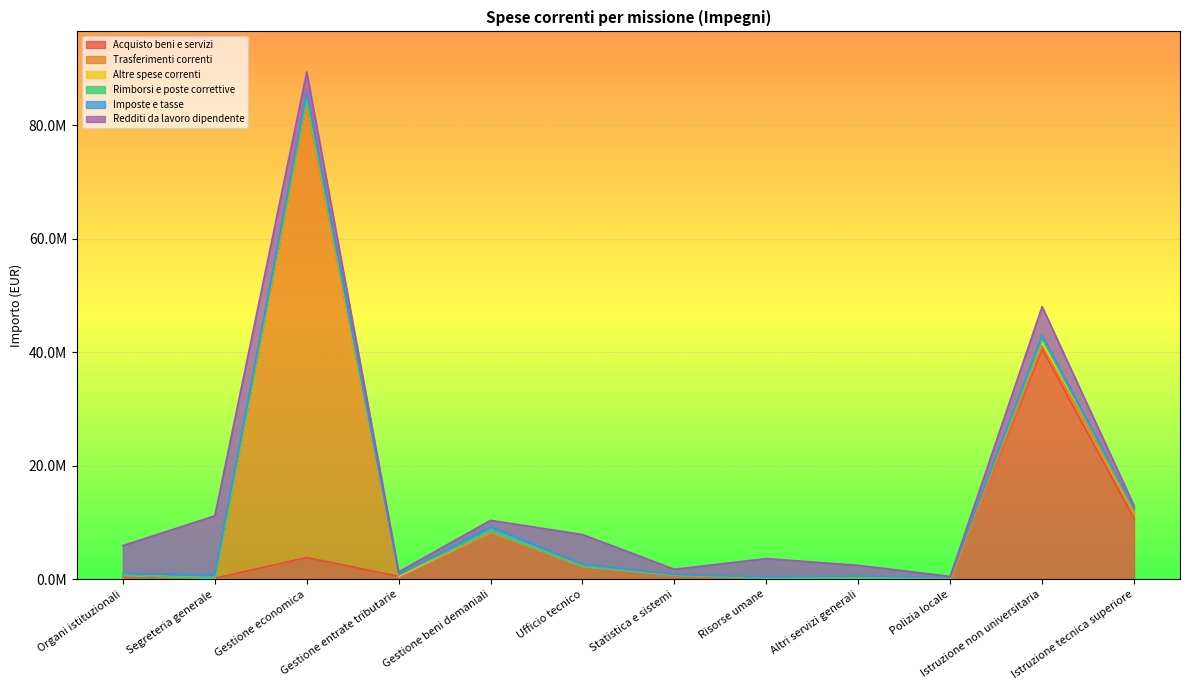

What is the difference between the second highest and second lowest values in the Trasferimenti correnti series?

1681188.4